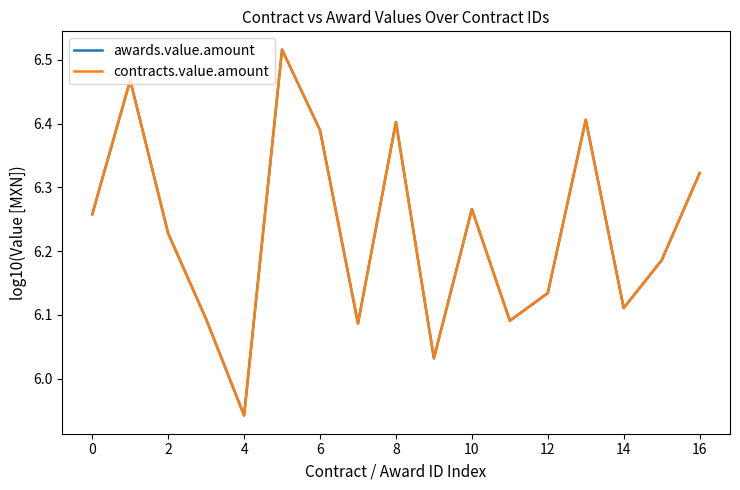

Is this an area chart (filled region under the line)?

No